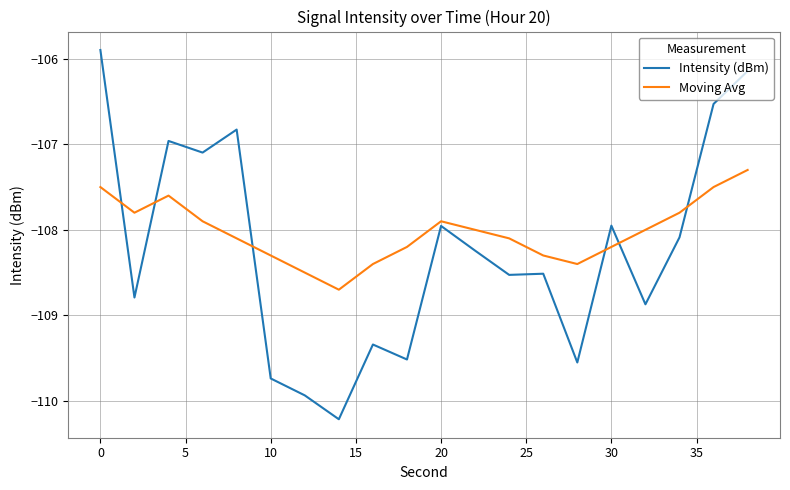

Which series has the largest total across all categories?

Moving Avg